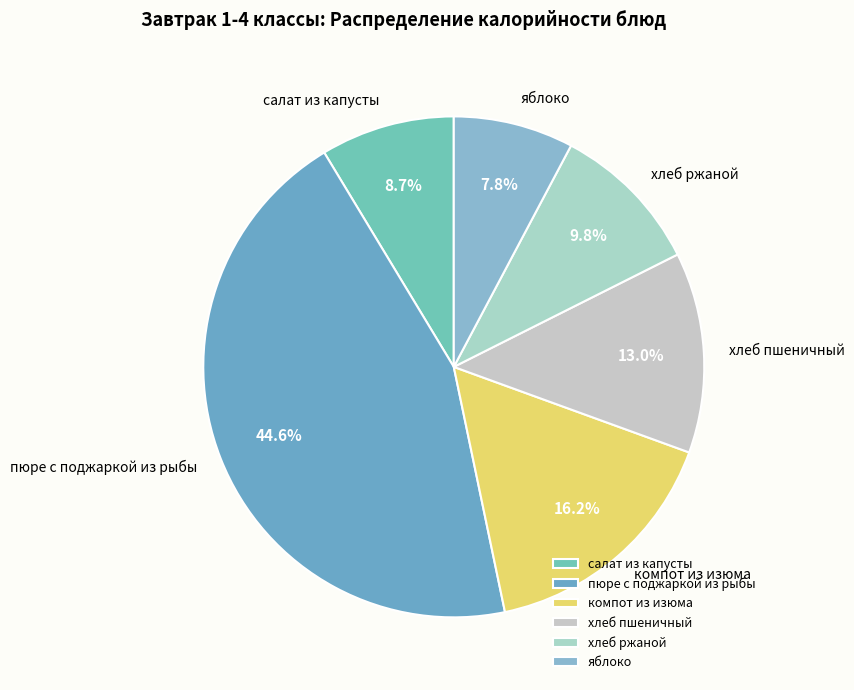

How many segments does this pie chart have?

6